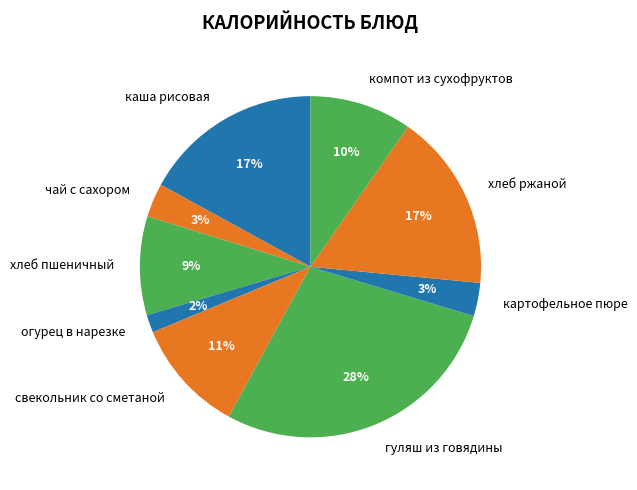

Between огурец в нарезке and компот из сухофруктов, which is larger?

компот из сухофруктов